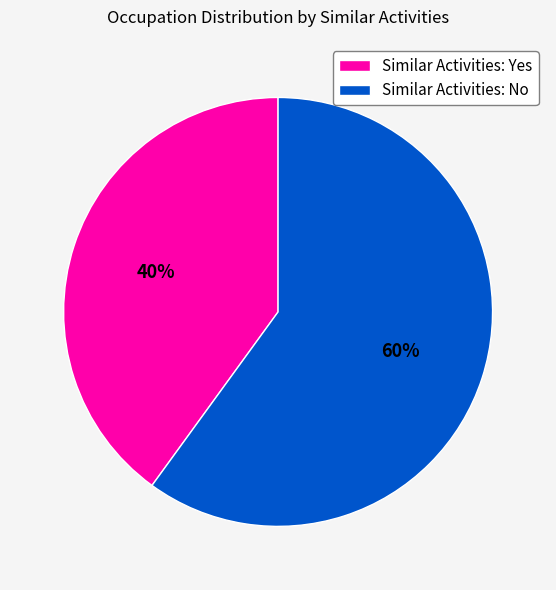

What percentage is the Similar Activities: Yes slice, to the nearest percent?

40%